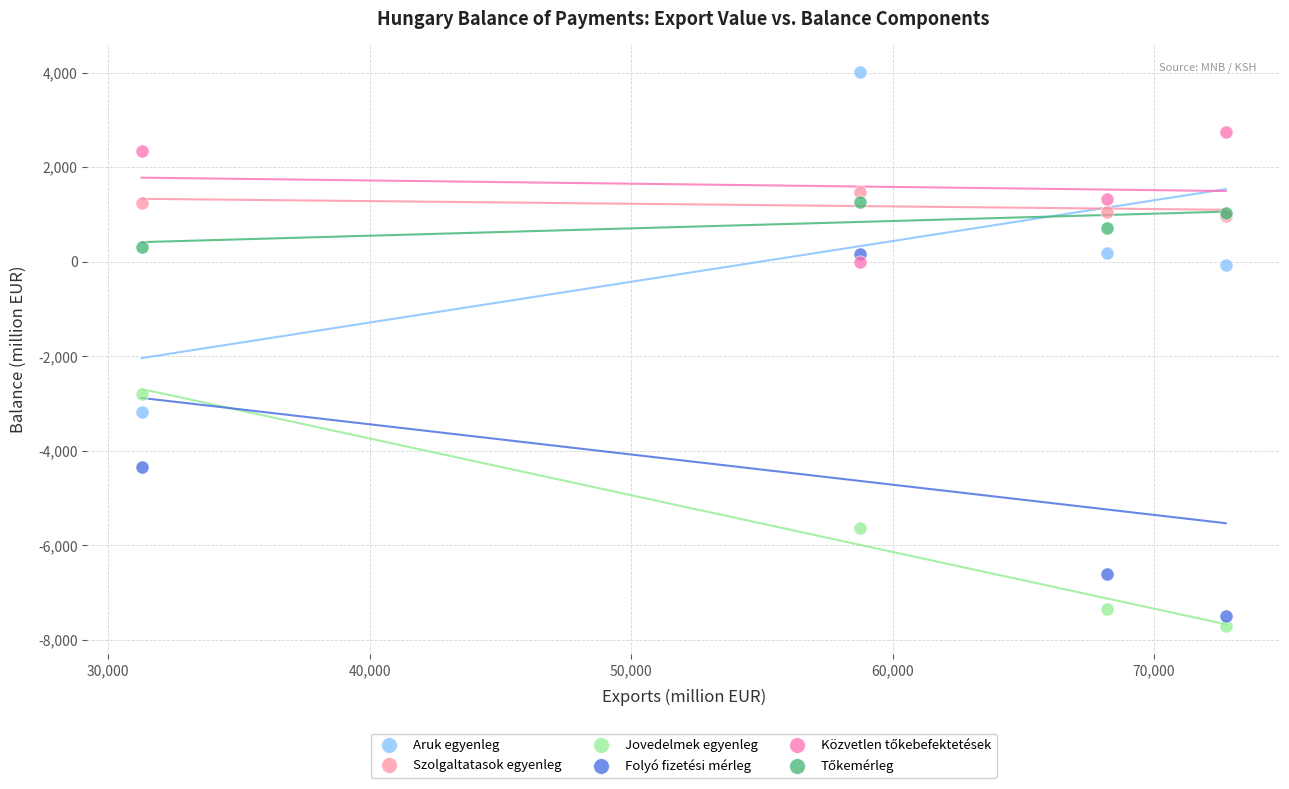

In the Folyó fizetési mérleg series, what Y value is closest to -3675?

-4352.5